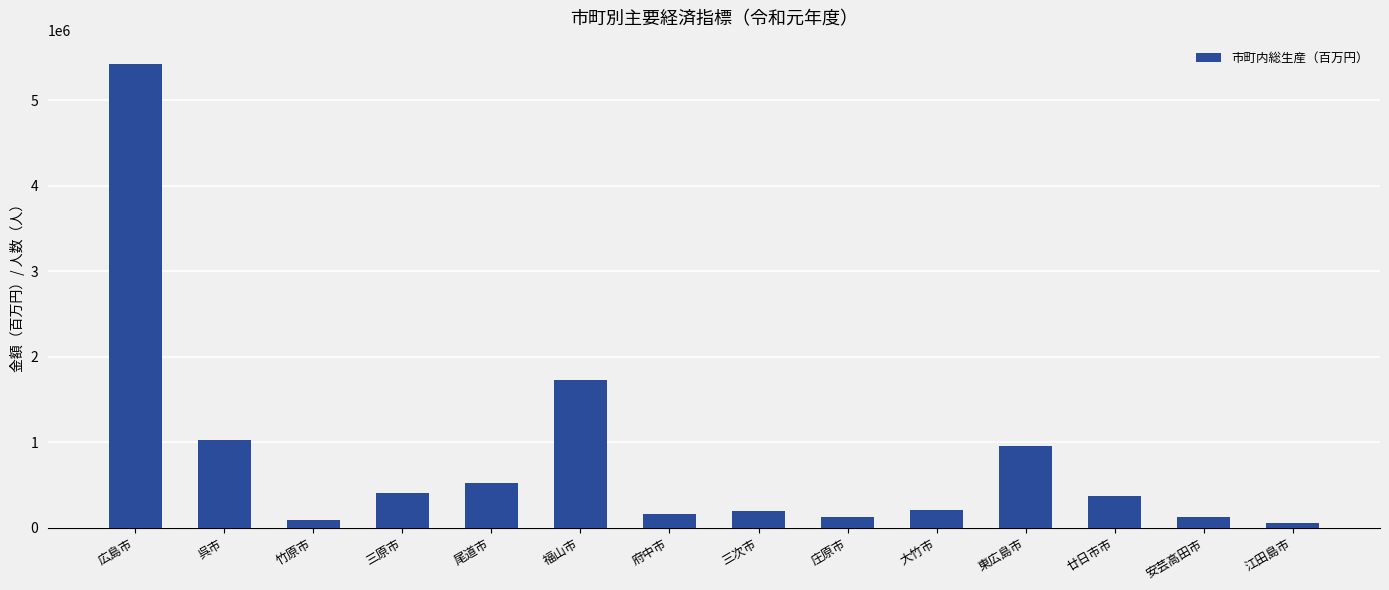

What is the difference between the second highest and minimum values?

1670878